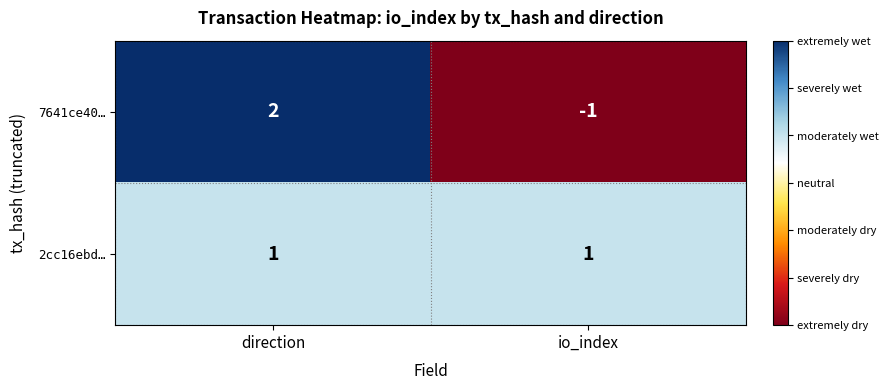

At which category does the chart reach its peak across all series?

direction